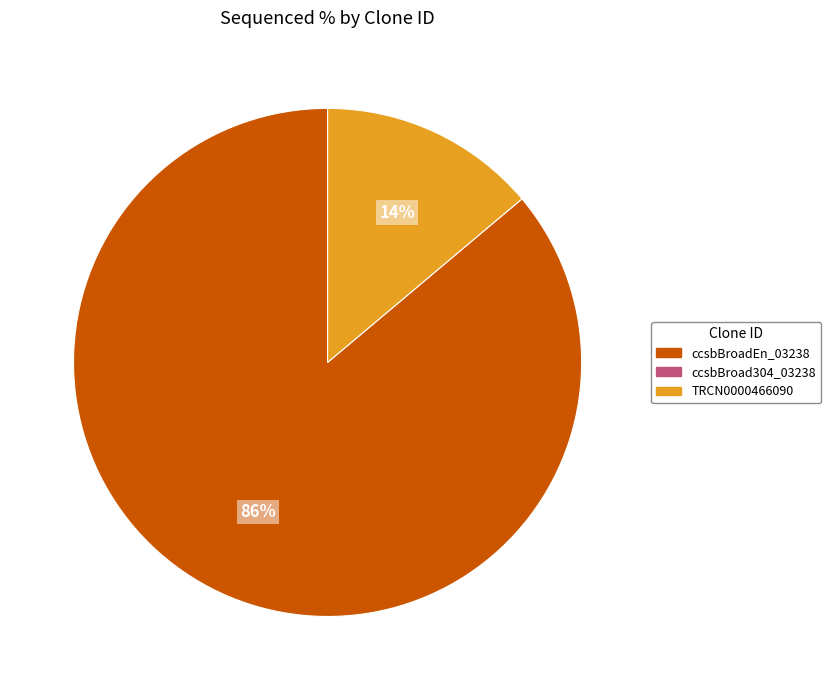

To the nearest percent, what is the difference between the largest and smallest slice percentages?

72%